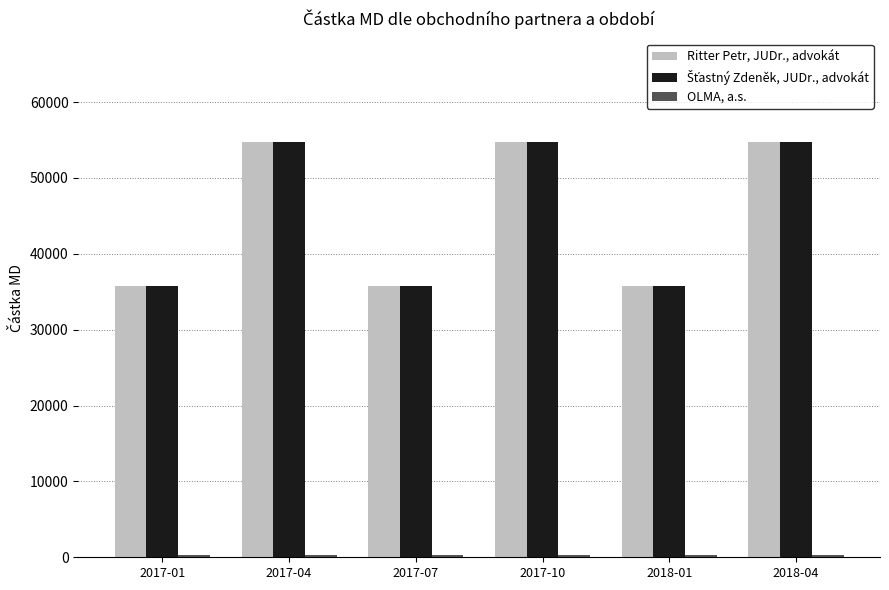

What position from the left is 2018-04?

6